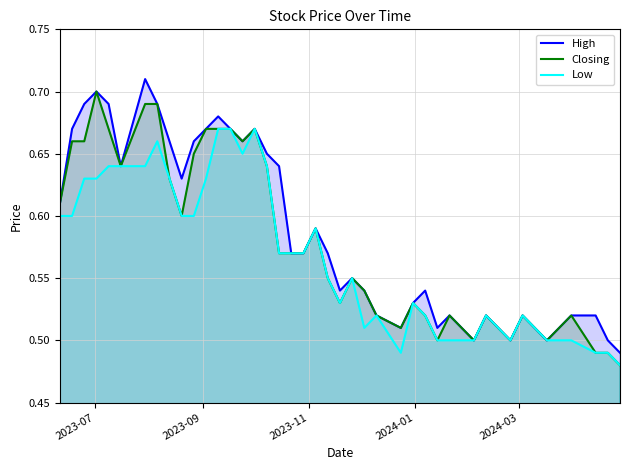

How many lines are shown in the chart?

3